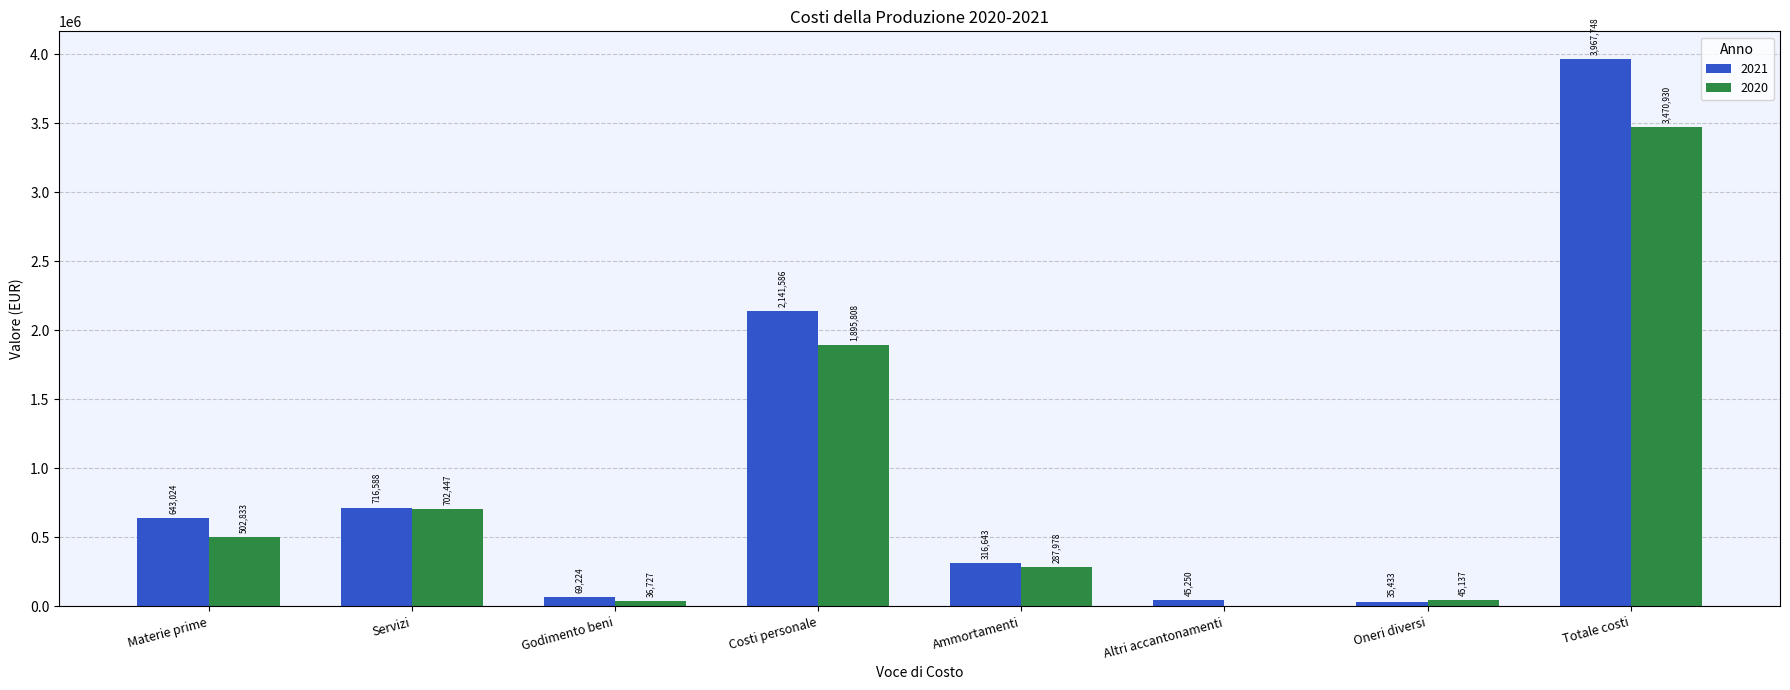

What is the highest value of the 2020 series?

3470930